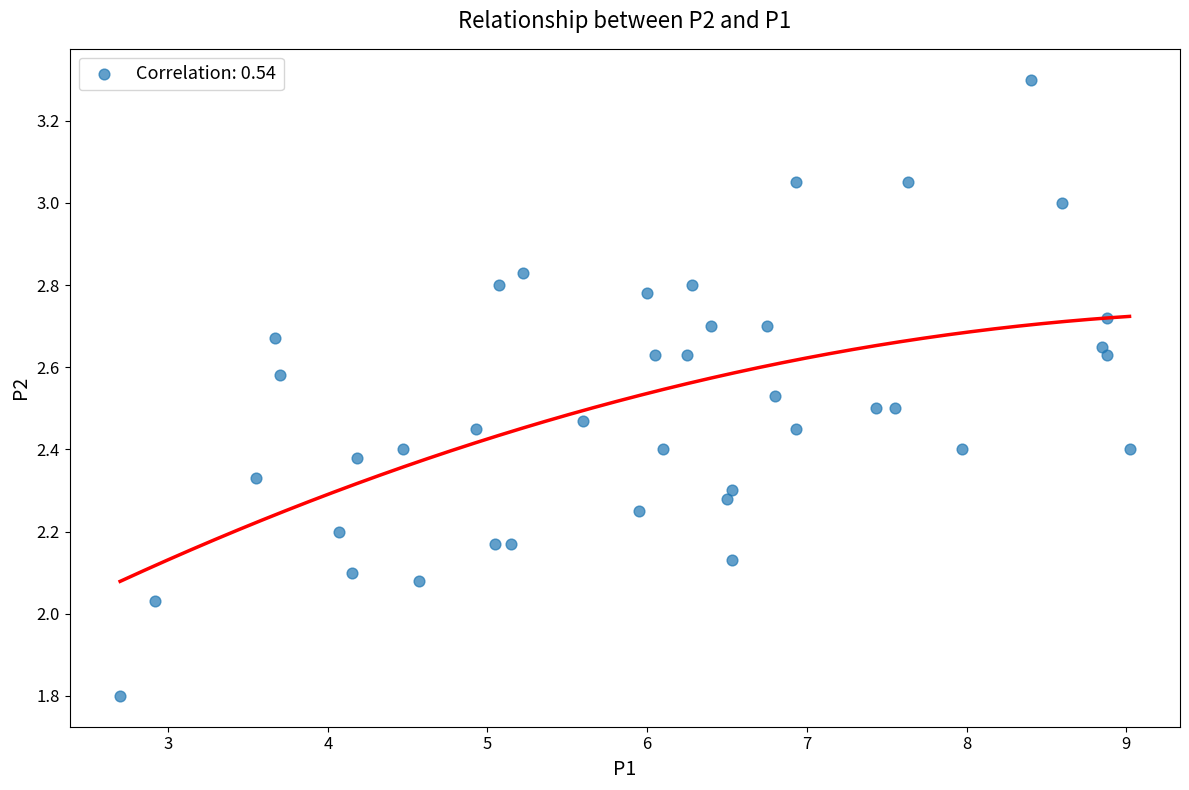

What is the range of Y values (max minus min)?

1.5